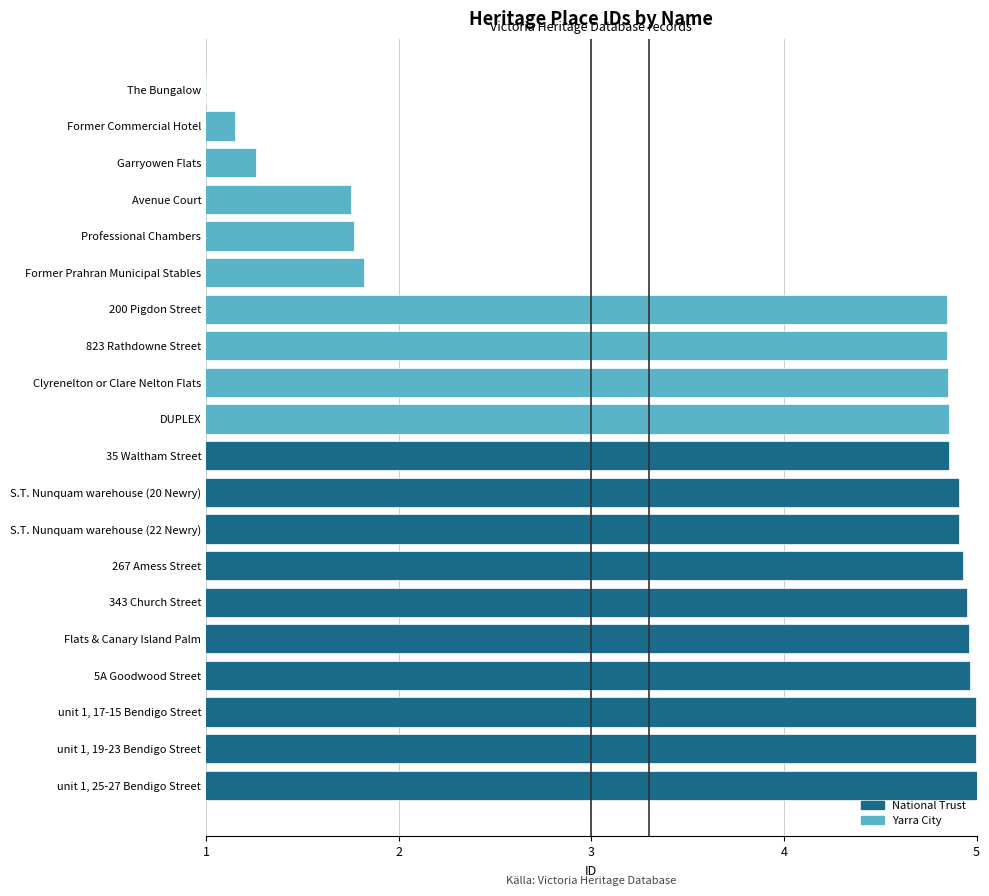

How many bars are there in total?

20